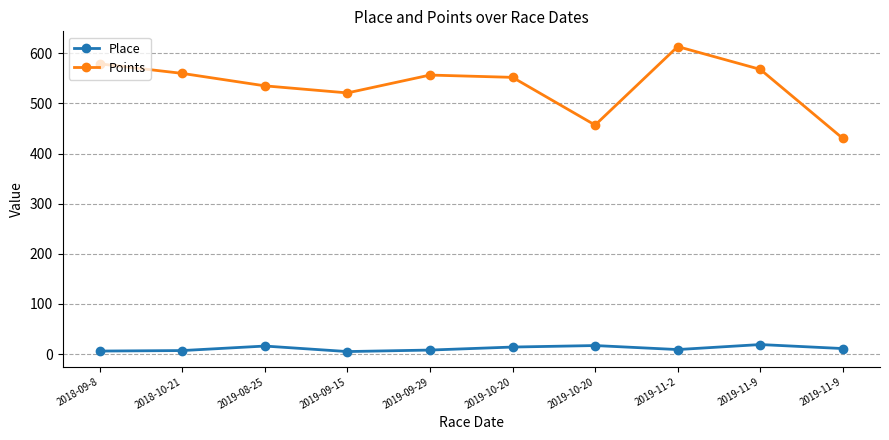

What is the difference between the Points values at 2018-10-21 and 2019-11-9?

8.0